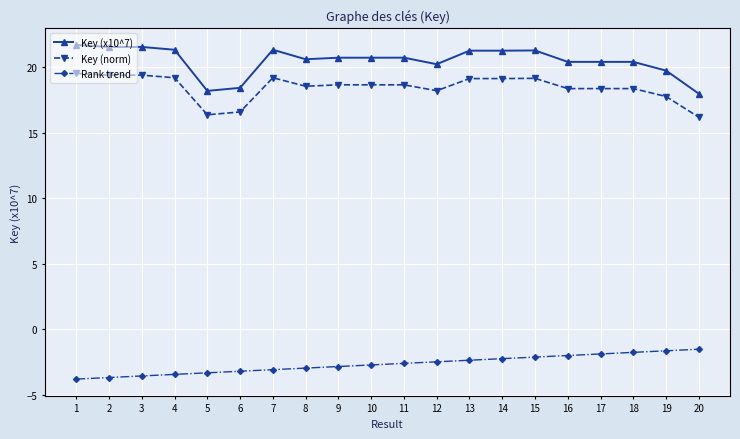

True or false: Key (x10^7) and Key (norm) intersect in this chart.

False